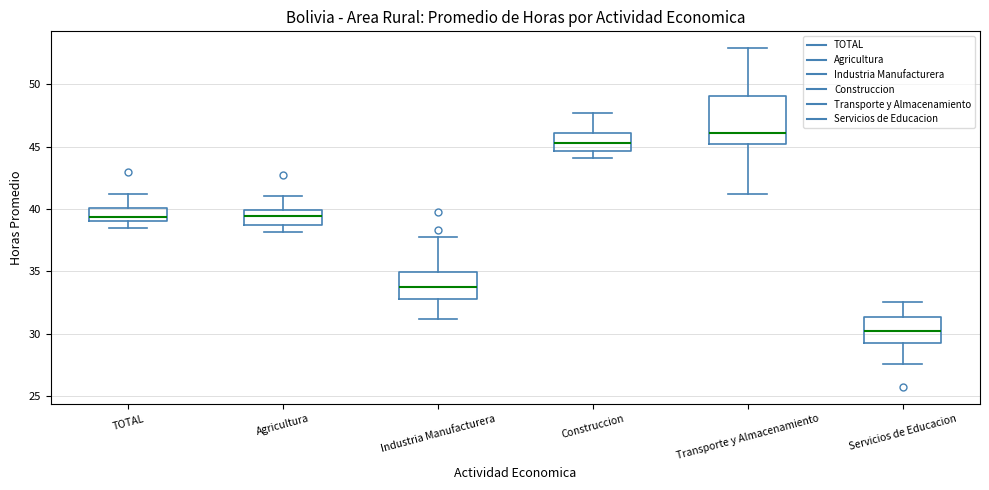

Reading left to right, read every box against the y-axis: the position of its median line, the range the box covers, and the ends of its whiskers. The values are not printed on the chart, so give them approximately, as read against the axis.

TOTAL: median 39.5, box 39.0 to 40.0, whiskers 38.5 to 41.0
Agricultura: median 39.5, box 38.5 to 40.0, whiskers 38.0 to 41.0
Industria Manufacturera: median 33.5, box 33.0 to 35.0, whiskers 31.0 to 38.0
Construccion: median 45.5, box 44.5 to 46.0, whiskers 44.0 to 47.5
Transporte y Almacenamiento: median 46.0, box 45.0 to 49.0, whiskers 41.0 to 53.0
Servicios de Educacion: median 30.0, box 29.0 to 31.5, whiskers 27.5 to 32.5